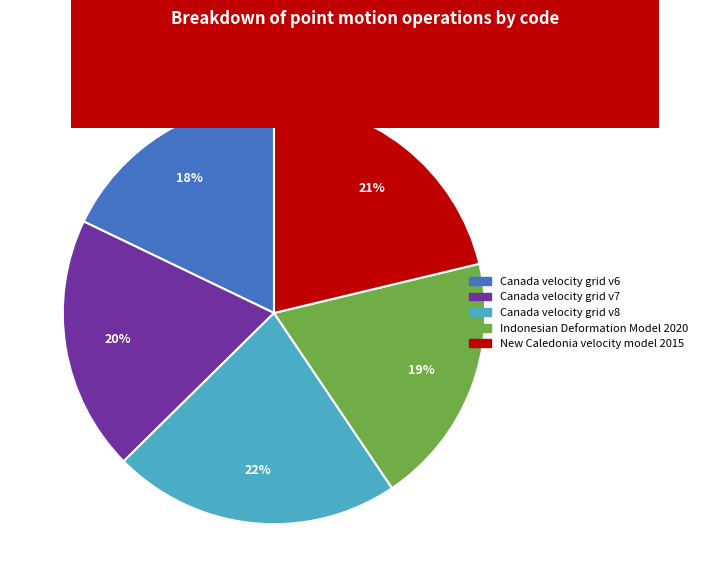

The Canada velocity grid v7 slice represents 31% of the pie. True or false?

False